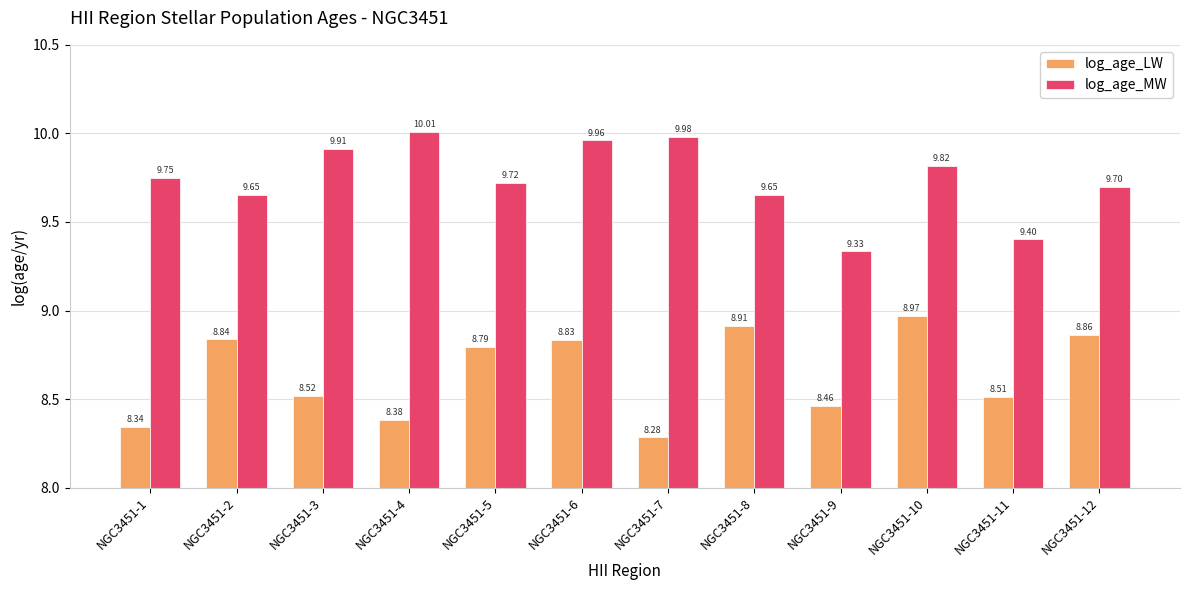

How many groups of bars are there?

12